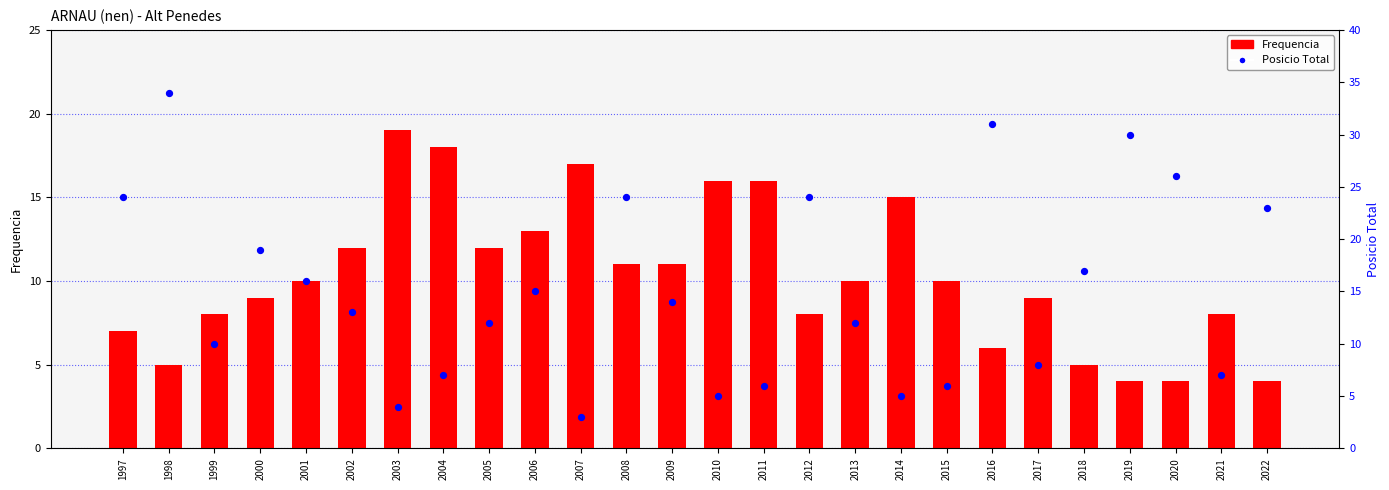

Which series has the largest total across all categories?

Posicio Total